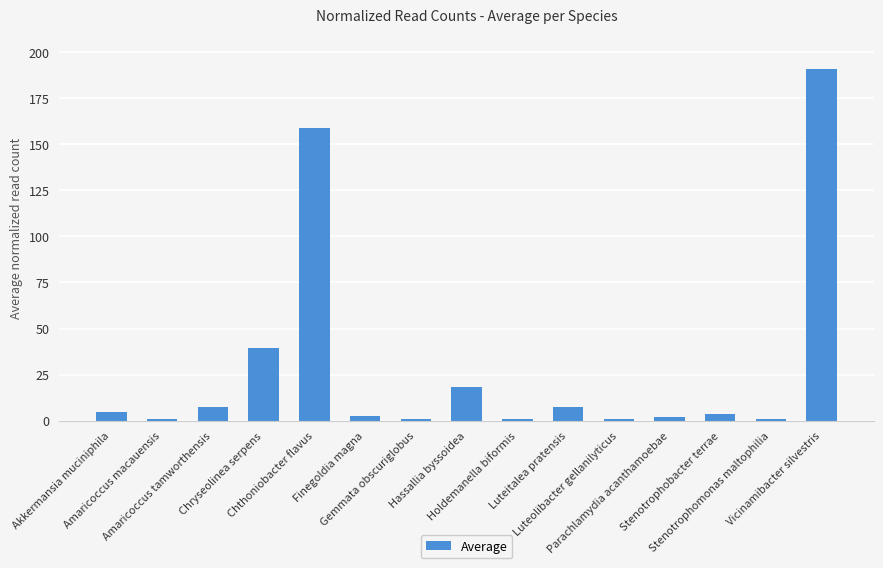

What is the average value?

29.2